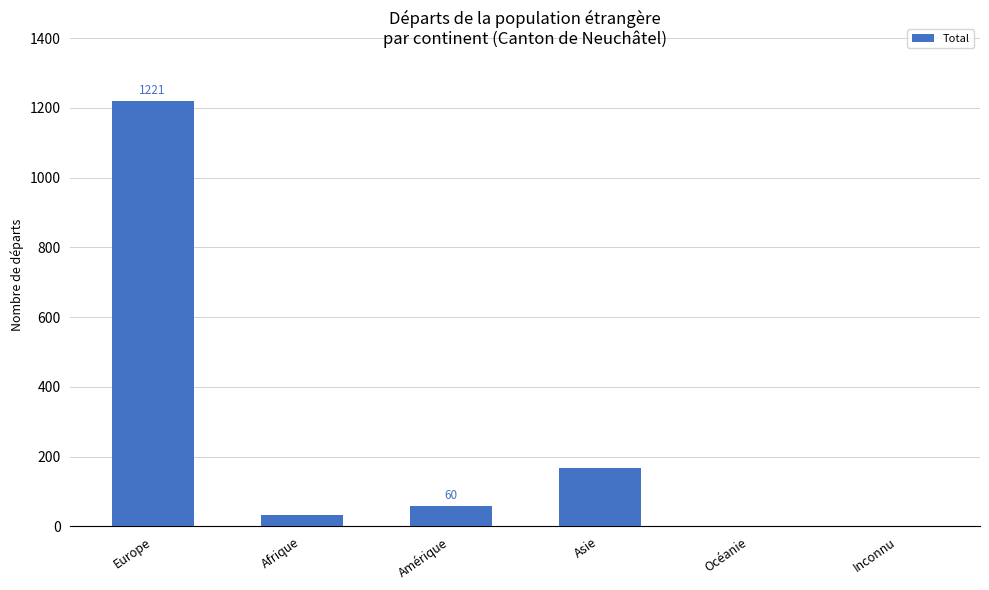

Between Europe and Inconnu, which is larger?

Europe